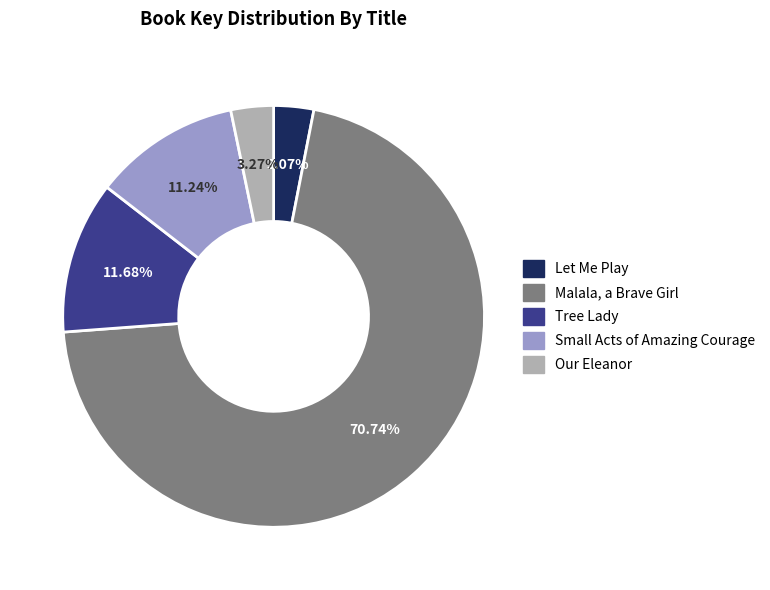

True or false: Let Me Play accounts for 3% of the total.

True